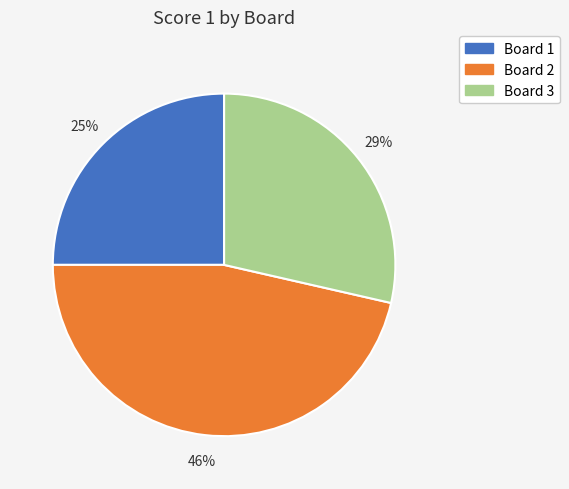

To the nearest percent, what is the difference between the Board 3 and Board 1 slice percentages?

4%